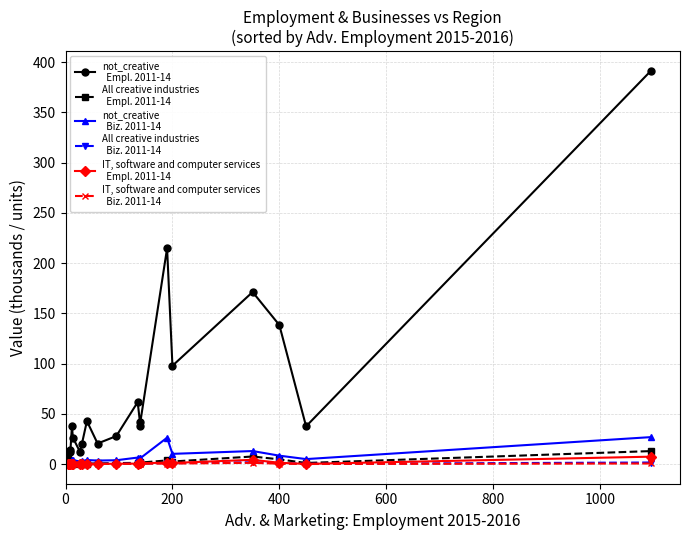

How many lines are shown in the chart?

6